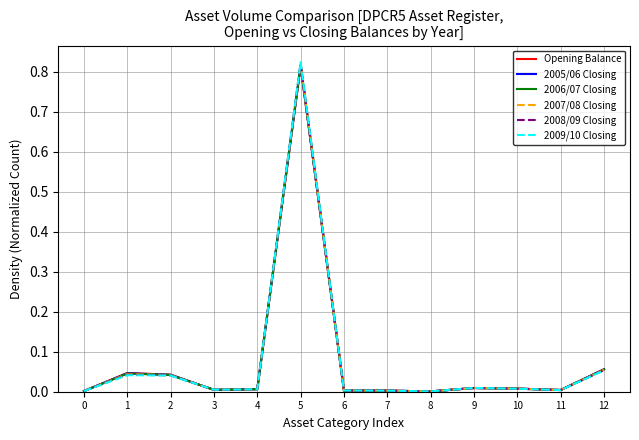

The 2008/09 Closing series shows 0.0 at 0. True or false?

True